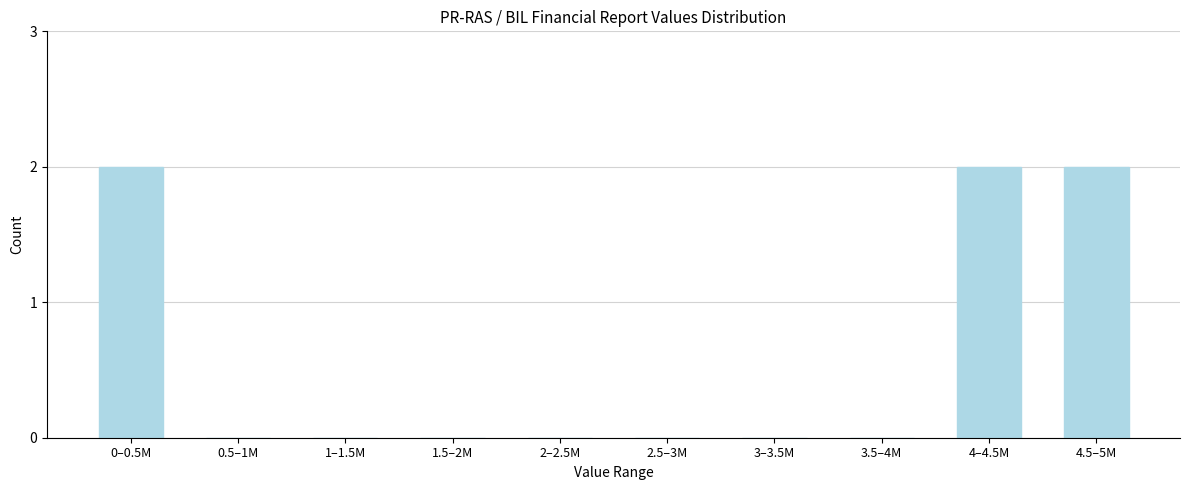

Reading right to left, what are all the values shown in this chart?

4.5–5M=2	4–4.5M=2	3.5–4M=0	3–3.5M=0	2.5–3M=0	2–2.5M=0	1.5–2M=0	1–1.5M=0	0.5–1M=0	0–0.5M=2